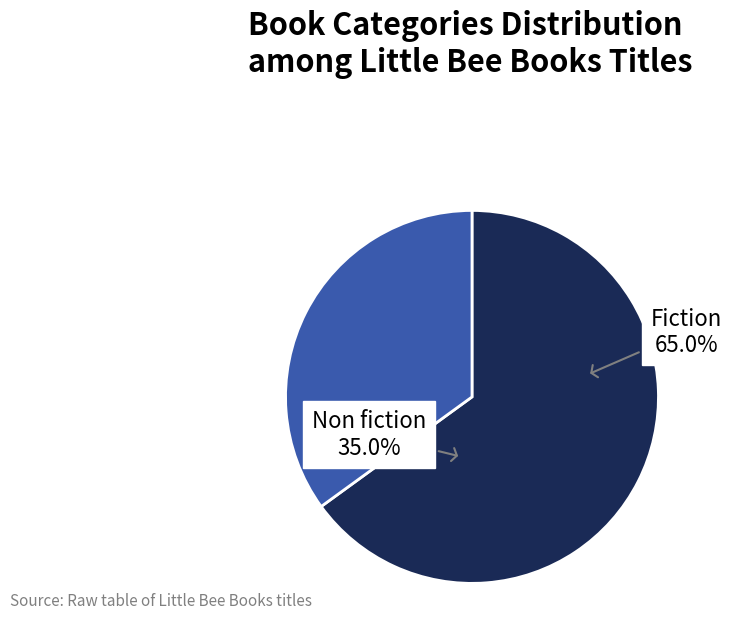

Approximately how many times larger is the value at Fiction compared to Non fiction?

1.9